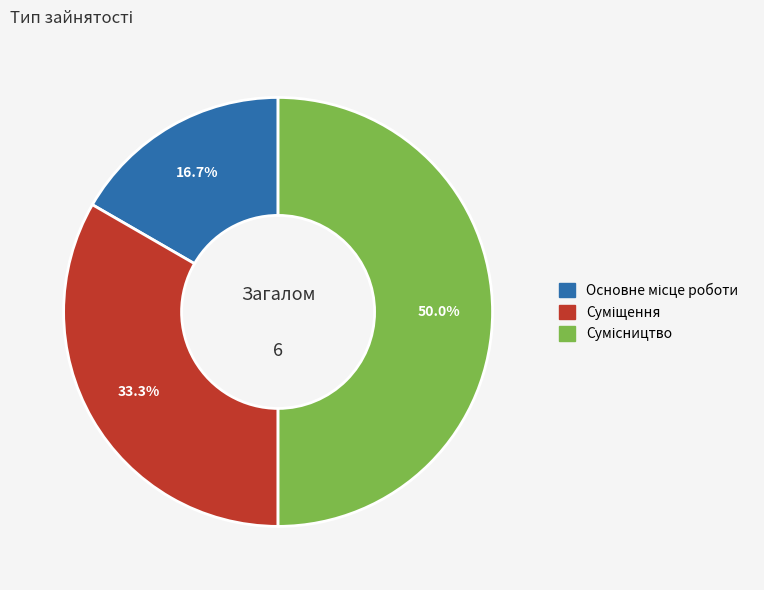

True or false: Суміщення accounts for 33% of the total.

True